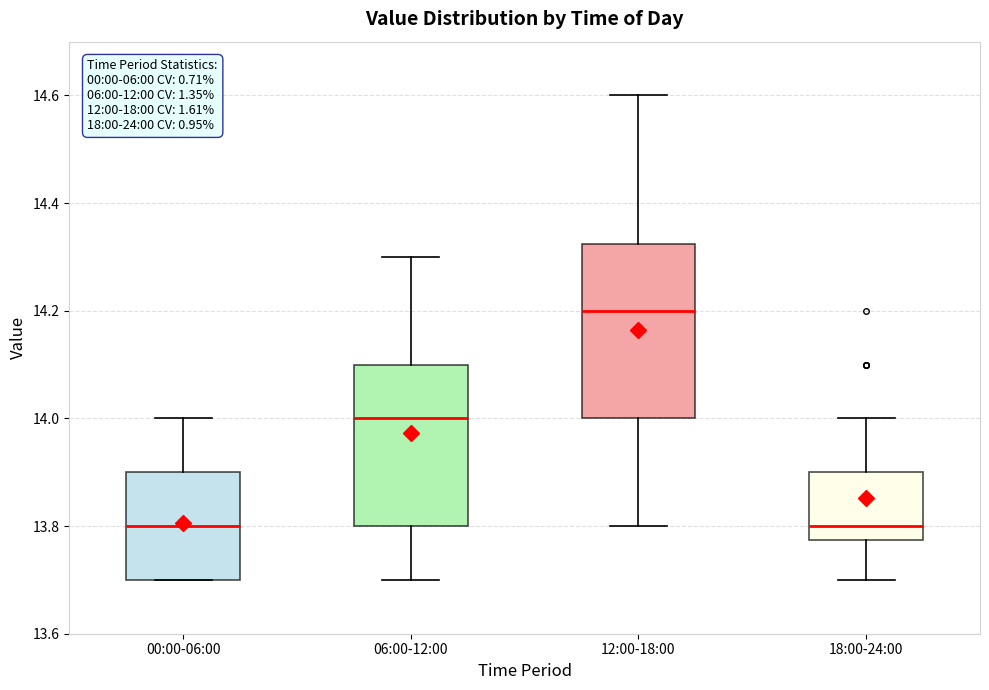

Reading left to right, transcribe this box plot: for each box, give where its median line is, the range the box spans, and where its two whiskers end, as read against the y-axis. The values are not printed on the chart, so give them approximately, as read against the axis.

00:00-06:00: median 13.80, box 13.70 to 13.90, whiskers 13.70 to 14.00
06:00-12:00: median 14.00, box 13.80 to 14.10, whiskers 13.70 to 14.30
12:00-18:00: median 14.20, box 14.00 to 14.32, whiskers 13.80 to 14.60
18:00-24:00: median 13.80, box 13.78 to 13.90, whiskers 13.70 to 14.00